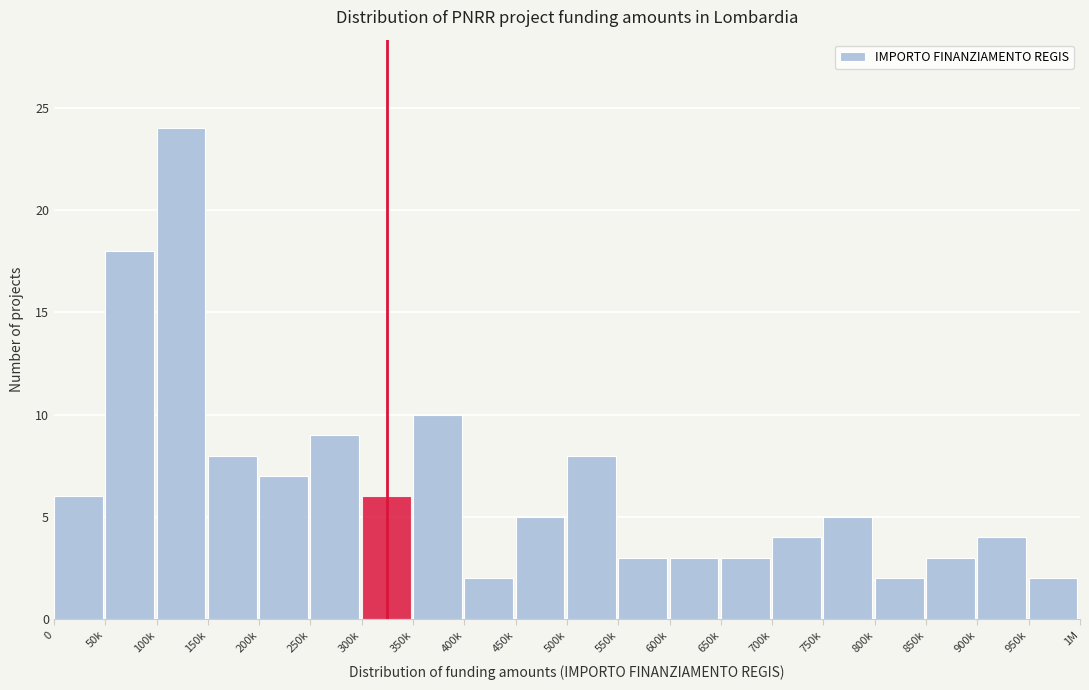

Reading right to left, transcribe all the data shown in this chart.

950k=2	900k=4	850k=3	800k=2	750k=5	700k=4	650k=3	600k=3	550k=3	500k=8	450k=5	400k=2	350k=10	300k=6	250k=9	200k=7	150k=8	100k=24	50k=18	0=6